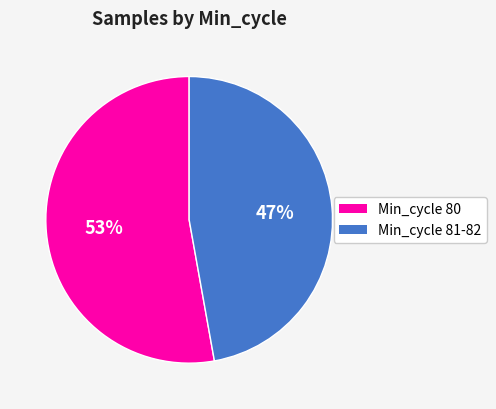

To the nearest percent, what is the average slice percentage?

50%